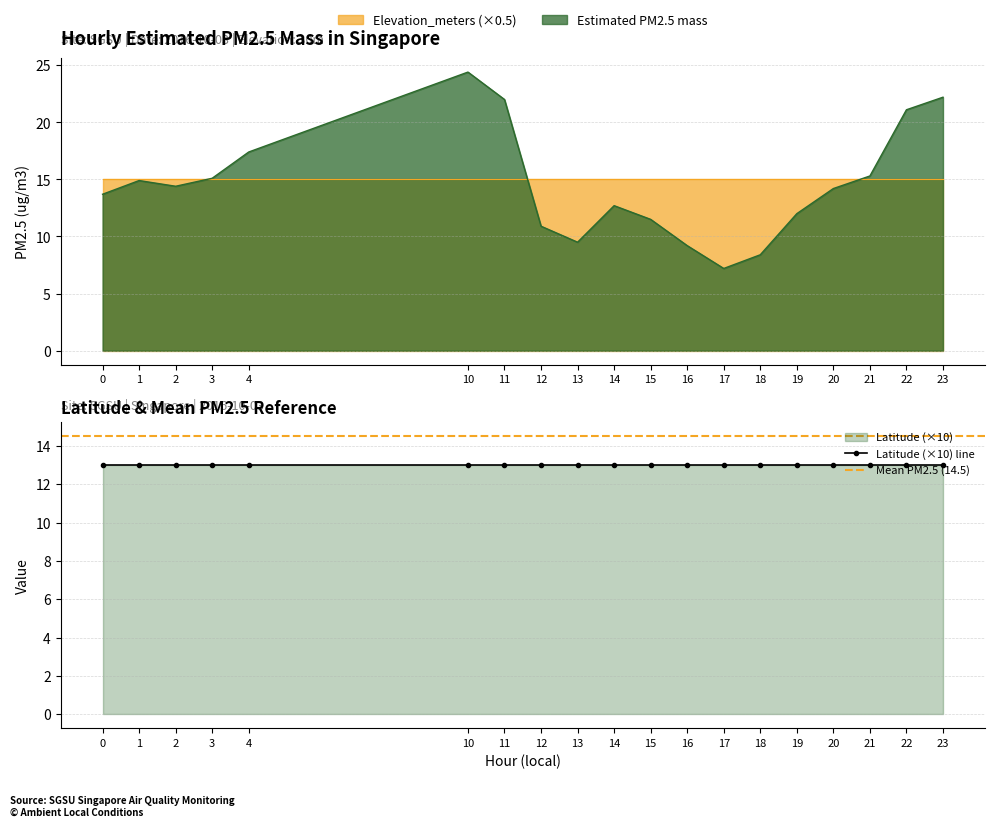

At which label does Estimated PM2.5 mass reach its minimum?

17